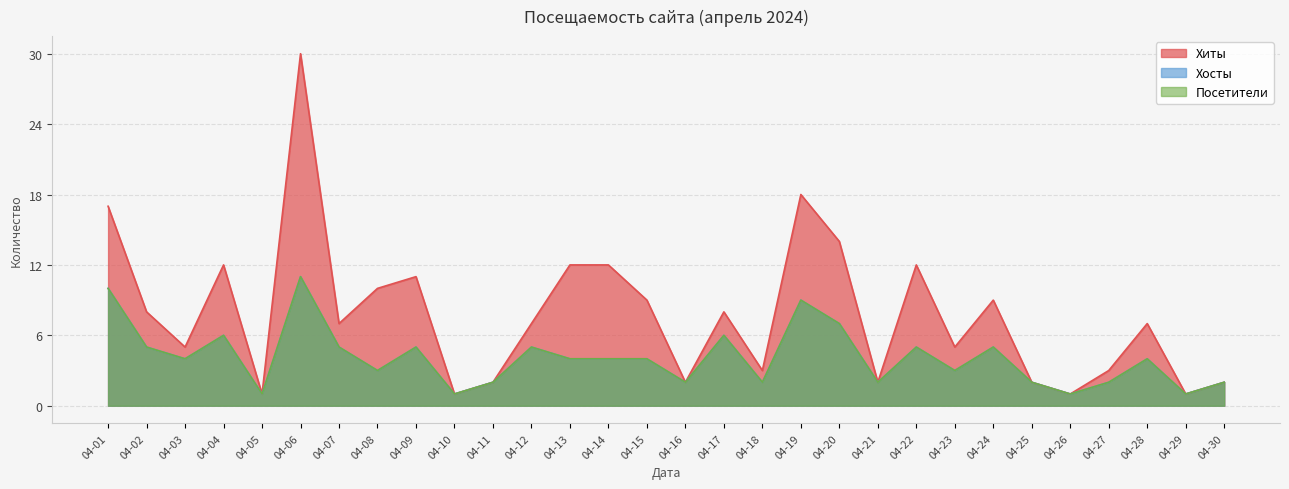

What is the value of the Хосты point at the 2nd from the left?

5